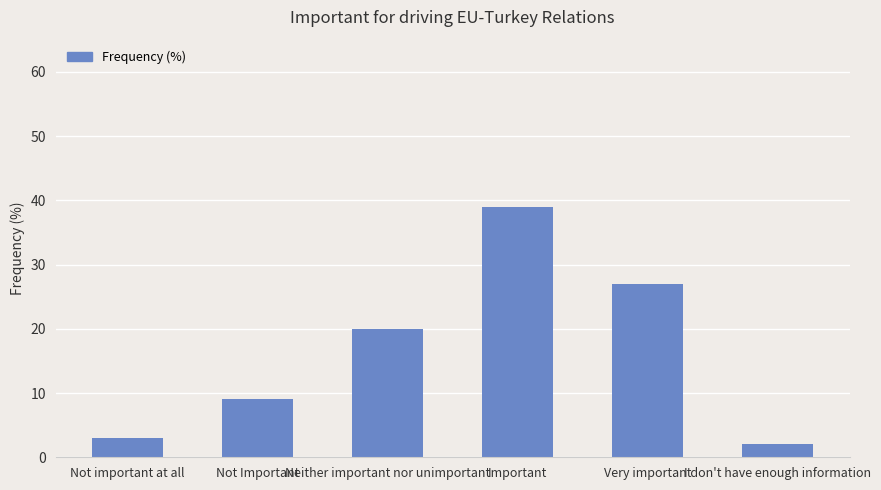

Between Very important and Not important at all, which is larger?

Very important